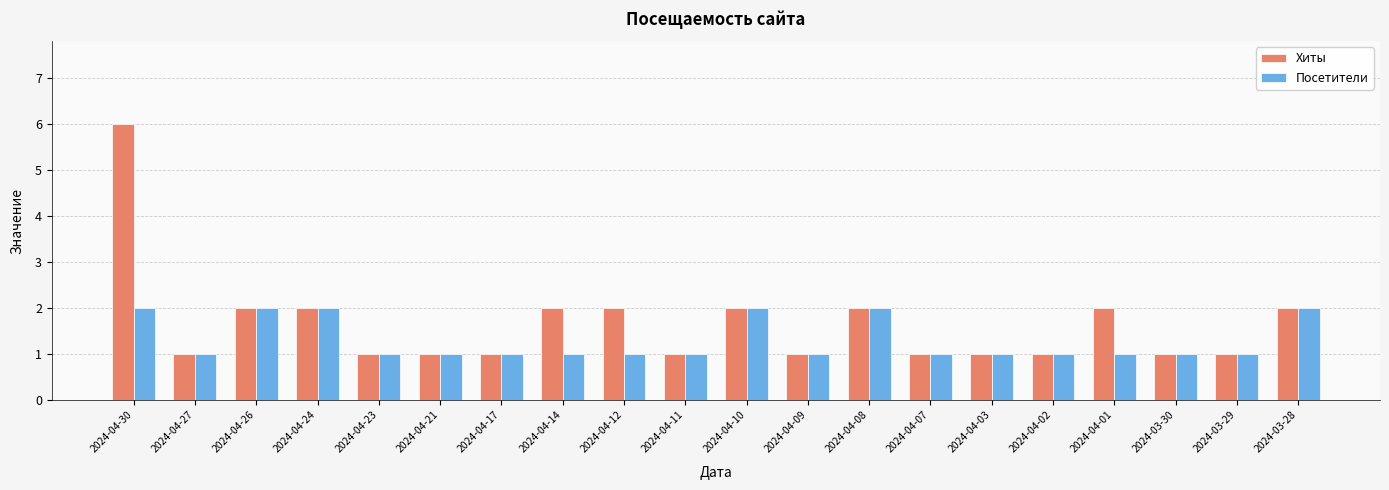

Between 2024-04-12 and 2024-04-02, which series saw the biggest shift?

Хиты